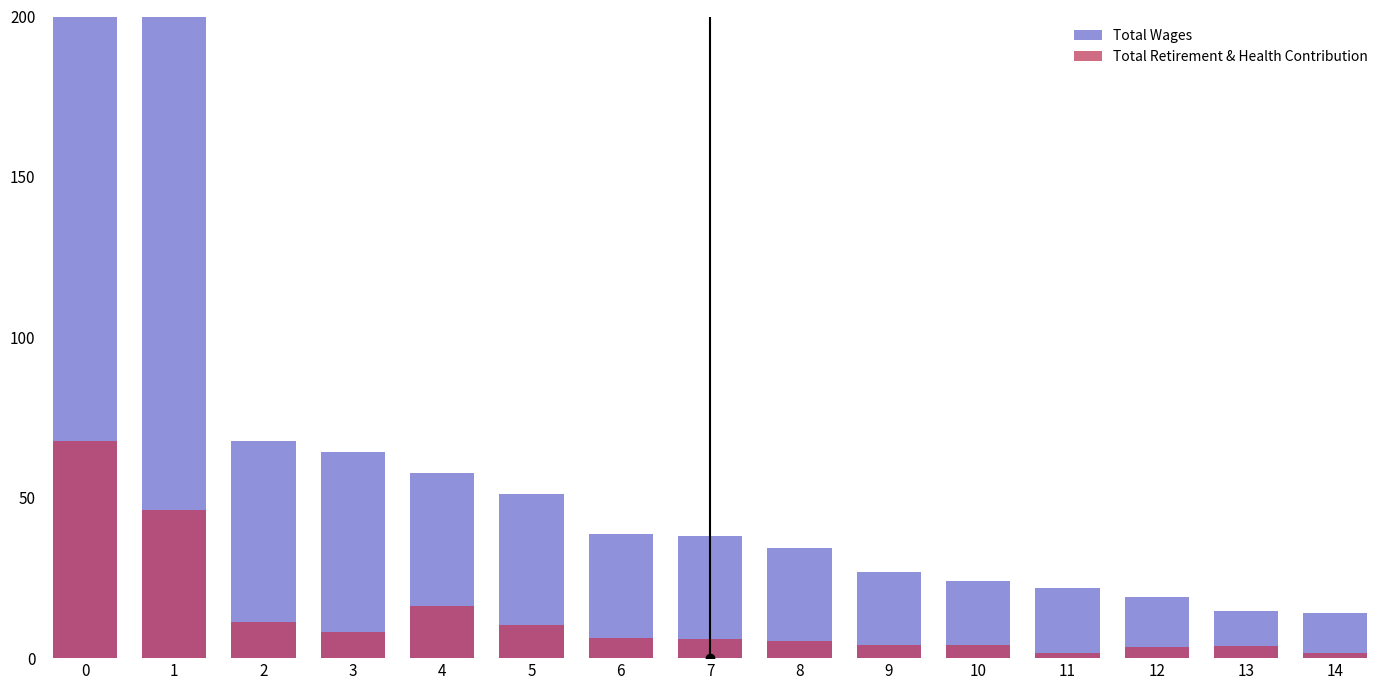

Reading right to left, what are all the values shown in this chart?

Total Wages: 14.0	14.7	19.0	21.9	24.2	27.0	34.4	38.0	38.7	51.0	57.6	64.4	67.8	224.6	262.3
Total Retirement & Health Contribution: 1.6	3.7	3.6	1.5	4.2	4.0	5.4	6.0	6.2	10.3	16.4	8.1	11.3	46.2	67.6